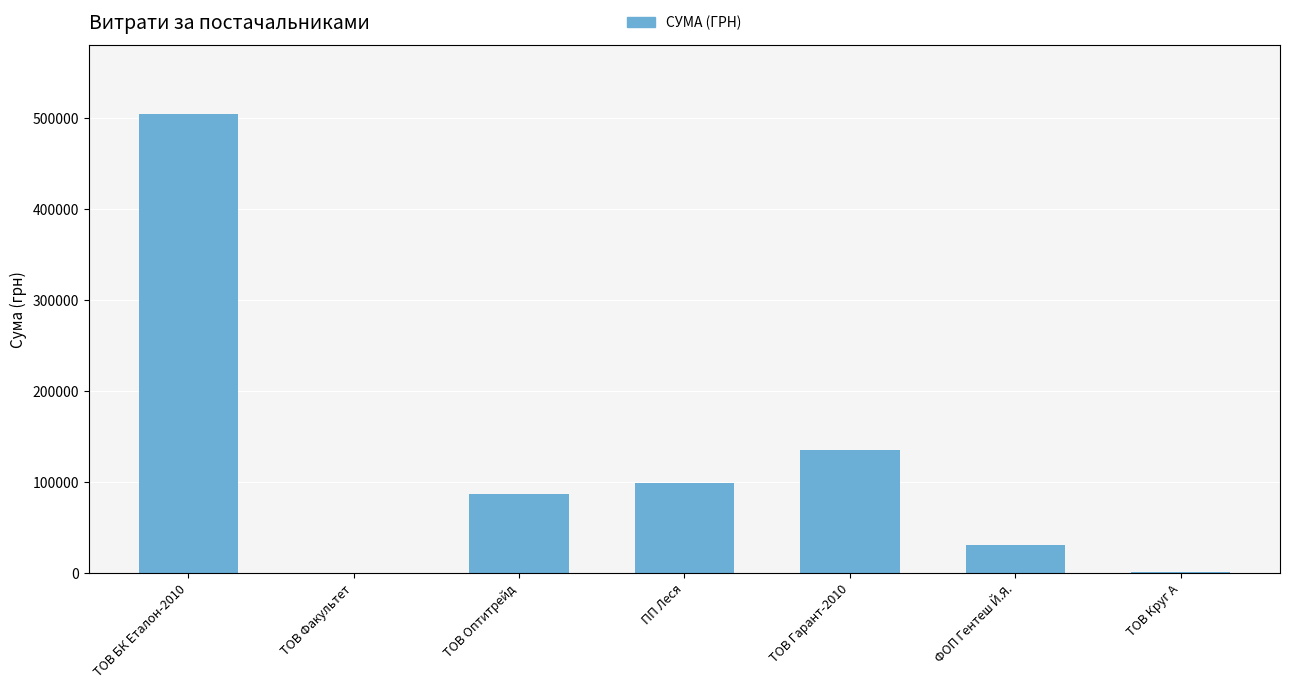

What is the ratio of the value at ТОВ Гарант-2010 to the value at ТОВ БК Еталон-2010?

0.3